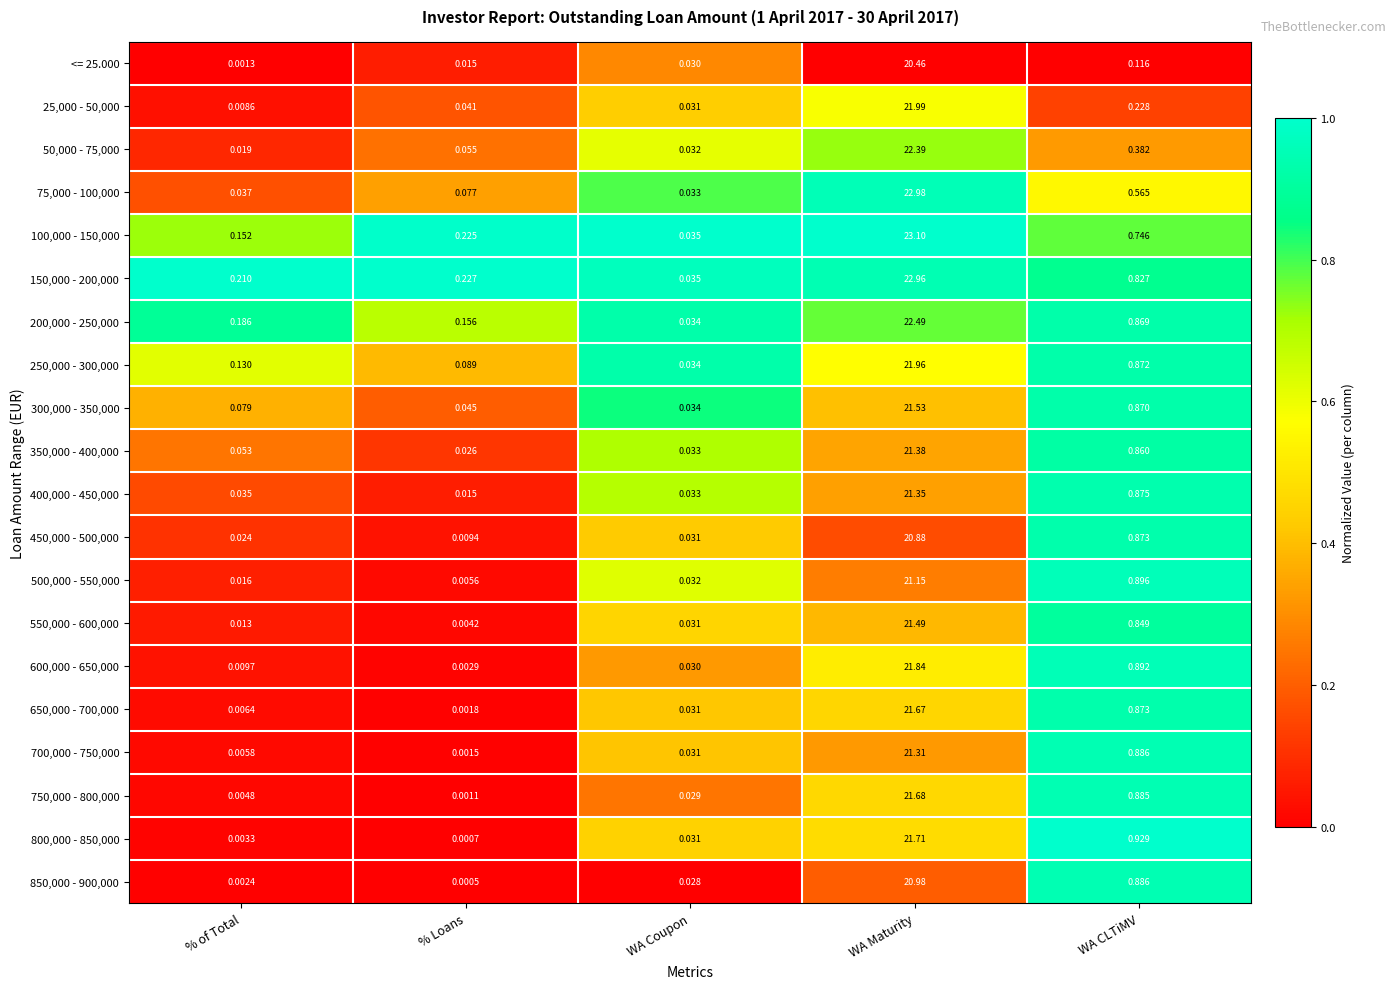

Rank the categories by 700,000 - 750,000 value from highest to lowest.

WA Maturity, WA CLTiMV, WA Coupon, % of Total, % Loans